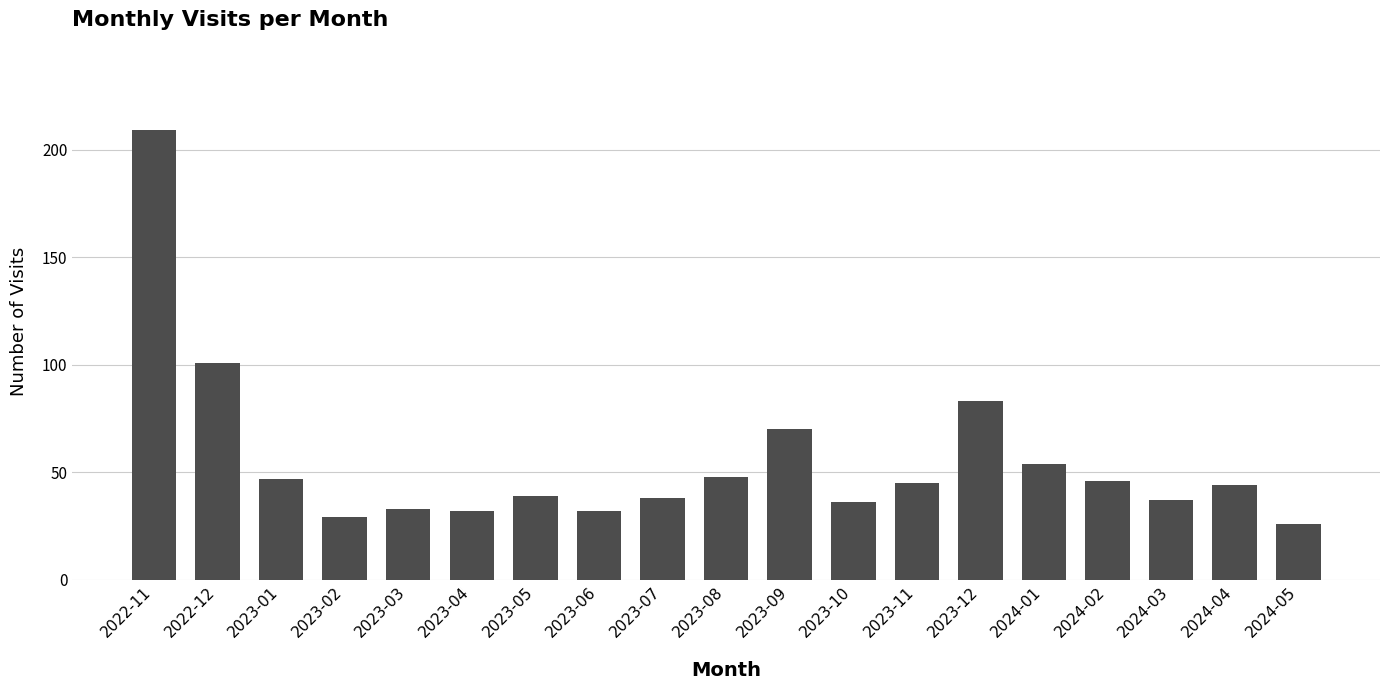

What is the sum of the values at 2023-01 and 2023-05?

86